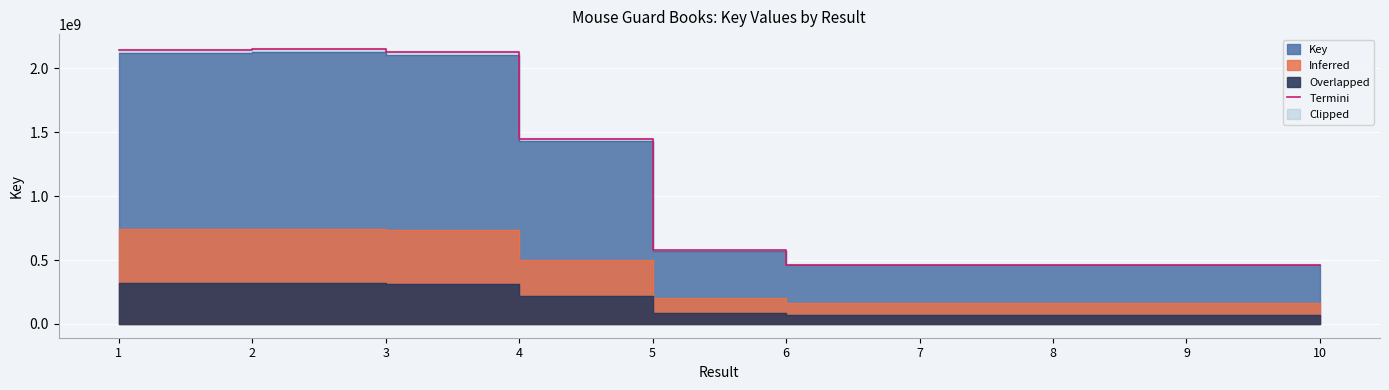

Reading left to right, extract all data points from this chart.

2141603655.6	2150210730.2	2127720753.1	1449402065.5	577702584.6	463364230.7	463364125.6	463364063.0	463363951.9	463363914.5